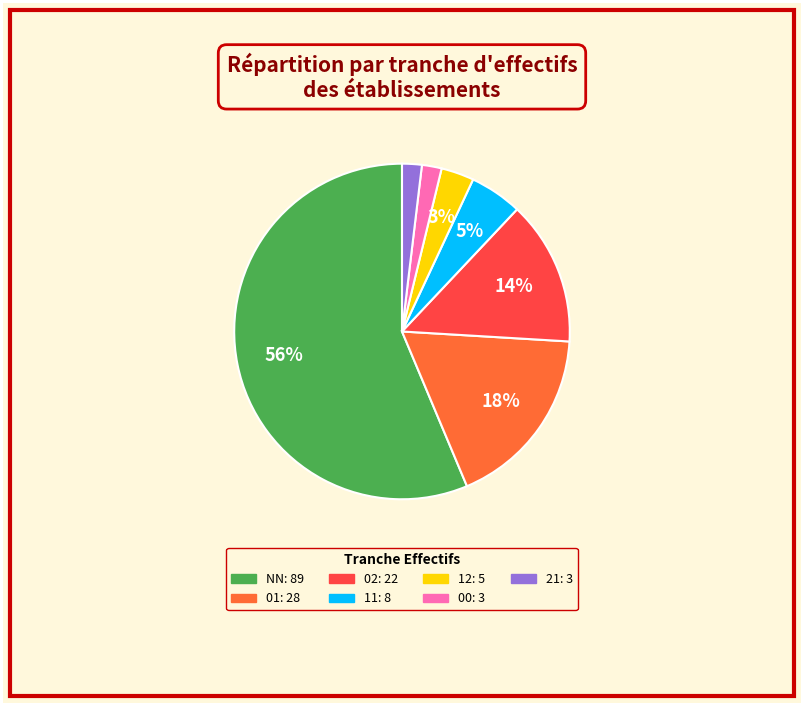

How many segments does this pie chart have?

7